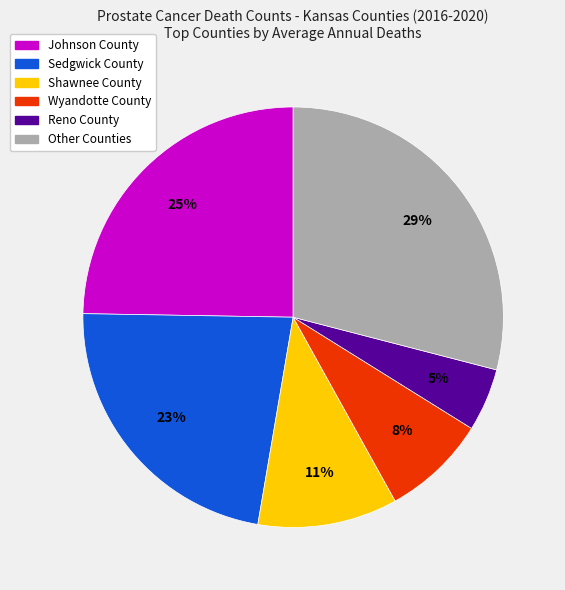

Does any single category account for the majority?

No